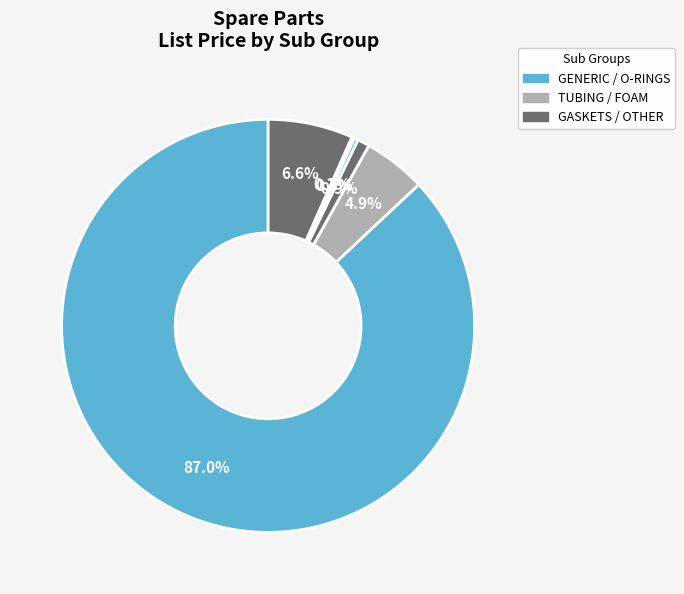

How many segments does this pie chart have?

6